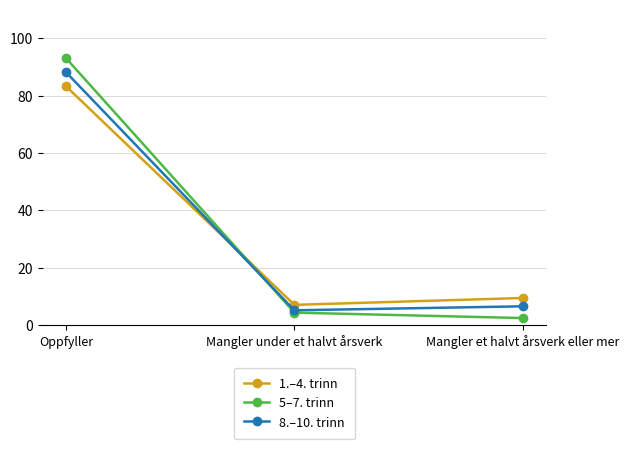

Reading left to right, transcribe all the data shown in this chart.

1.–4. trinn: 83.3	7.1	9.5
5–7. trinn: 93.1	4.4	2.5
8.–10. trinn: 88.2	5.2	6.6